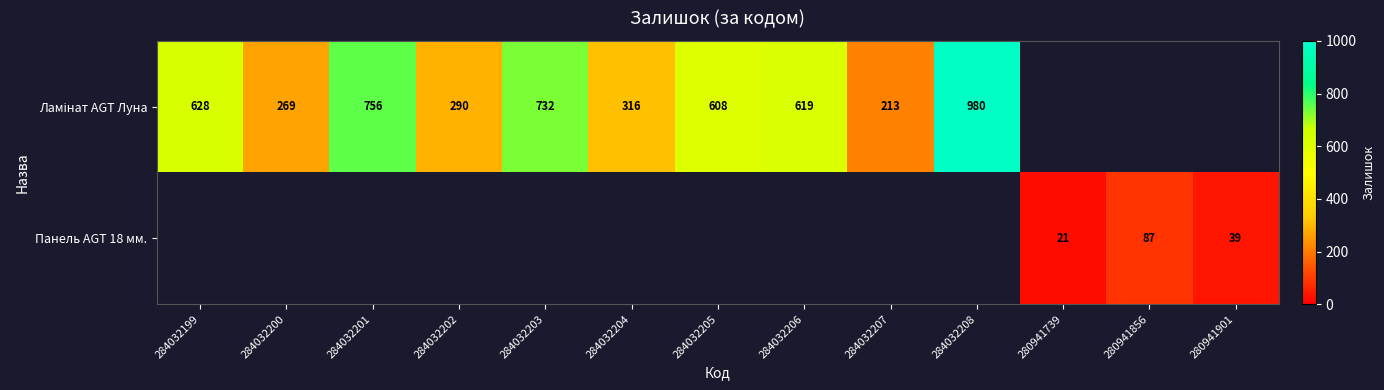

List the series in order of their overall mean, highest first.

Ламінат AGT Луна, Панель AGT 18 мм.